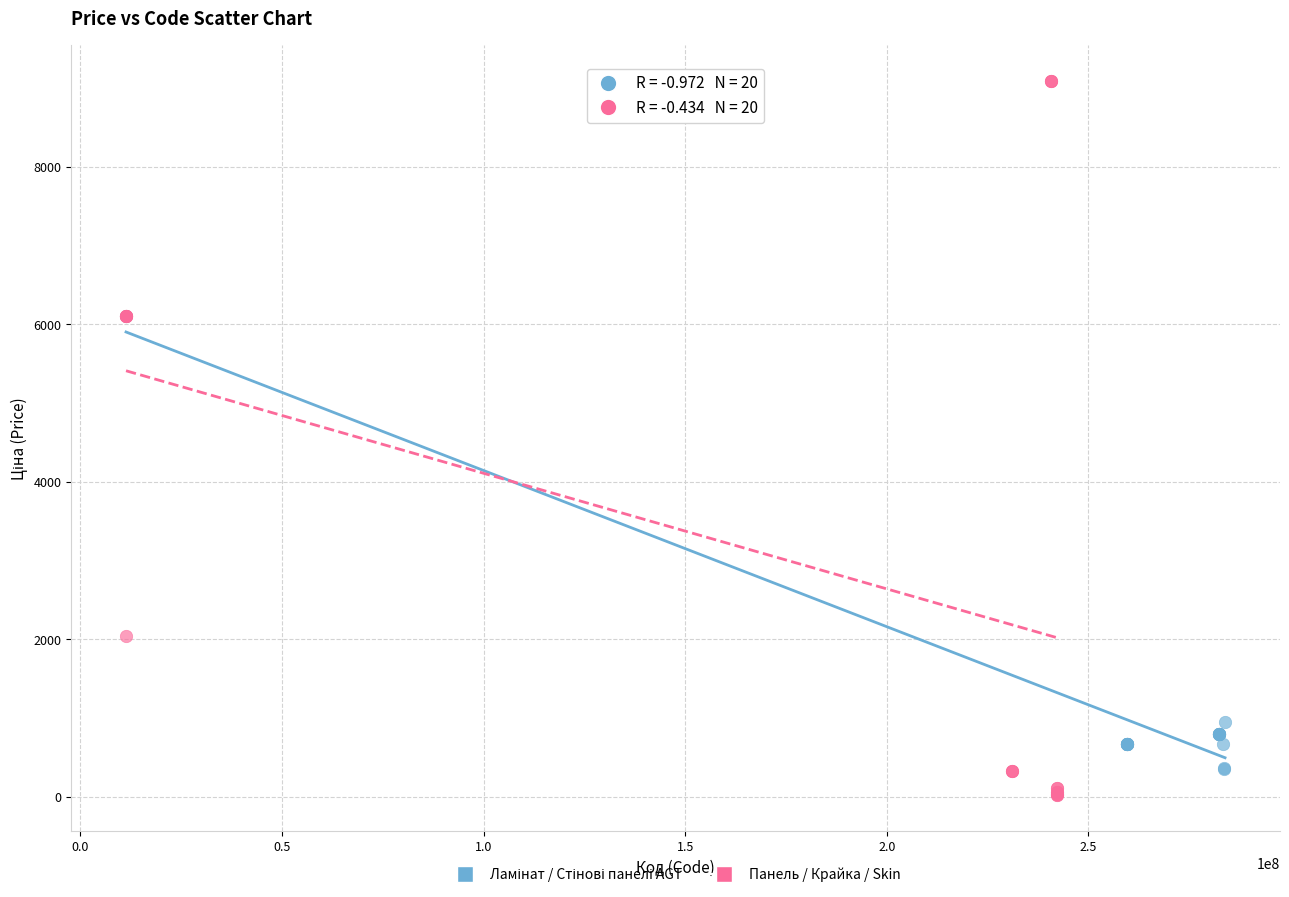

Which series contains the lowest Y value?

Панель / Крайка / Skin